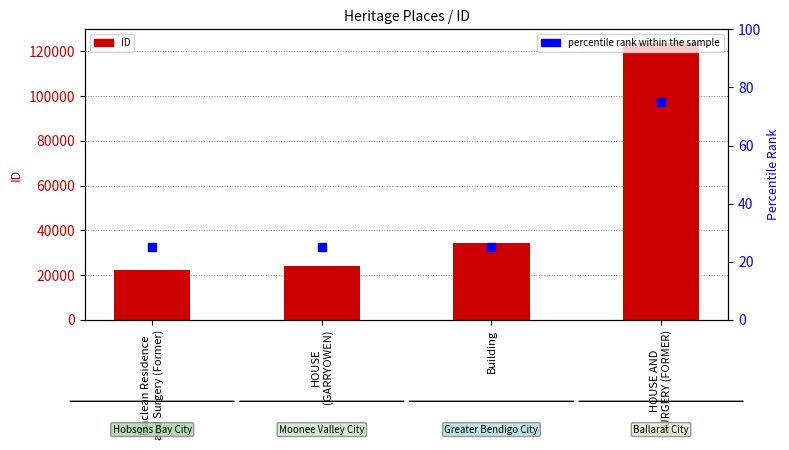

Is the value of percentile rank within the sample at Building greater than the value of ID at Maclean Residence
and Surgery (Former)?

No